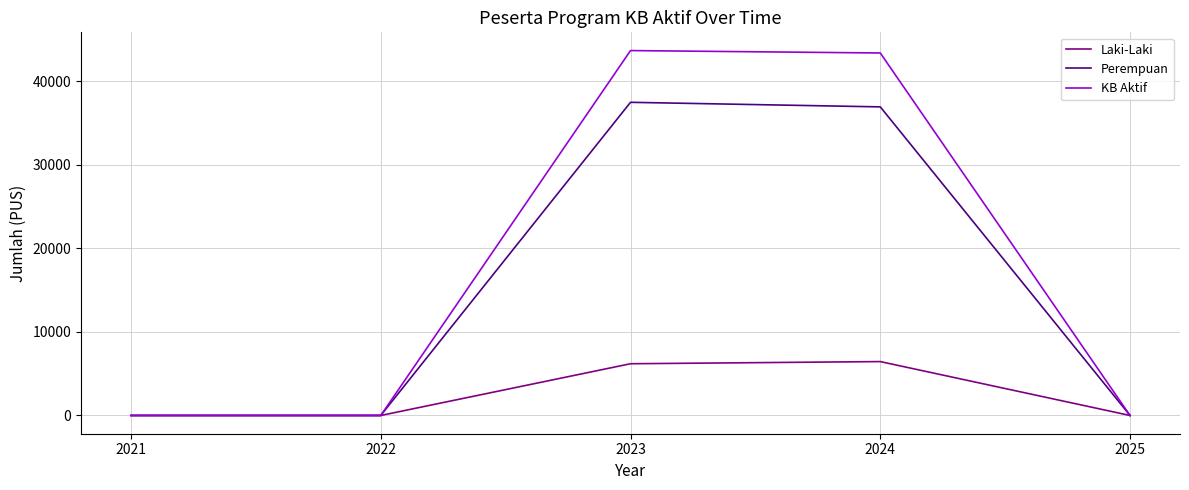

What is the difference between the maximum and minimum values in the Laki-Laki series?

6452